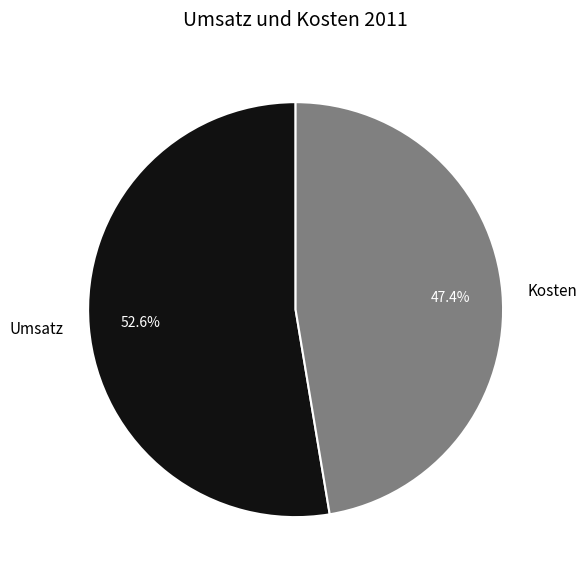

How many slices are in this pie chart?

2